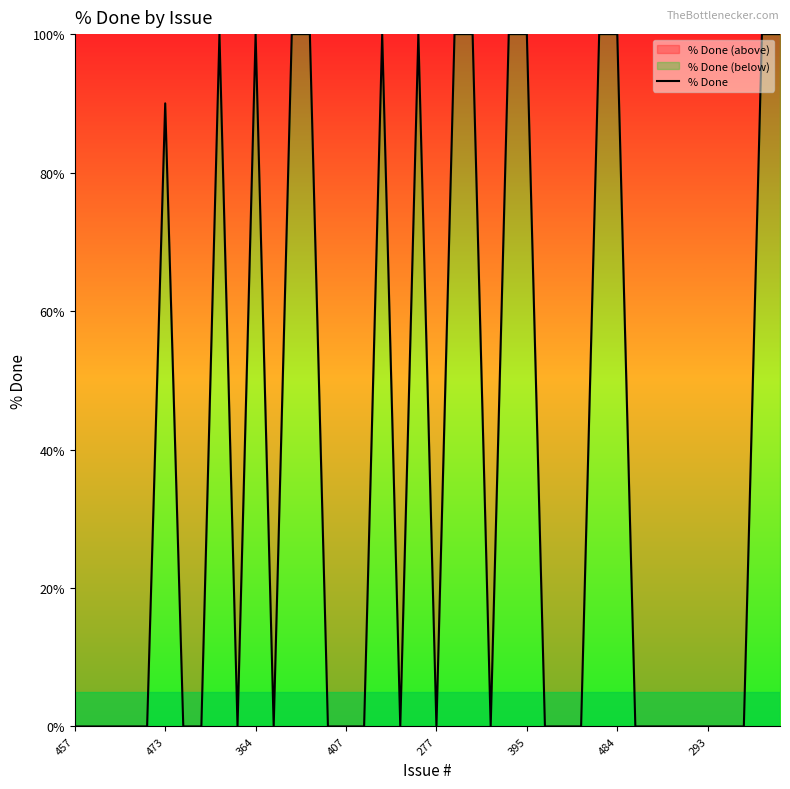

How many positive values are there?

15